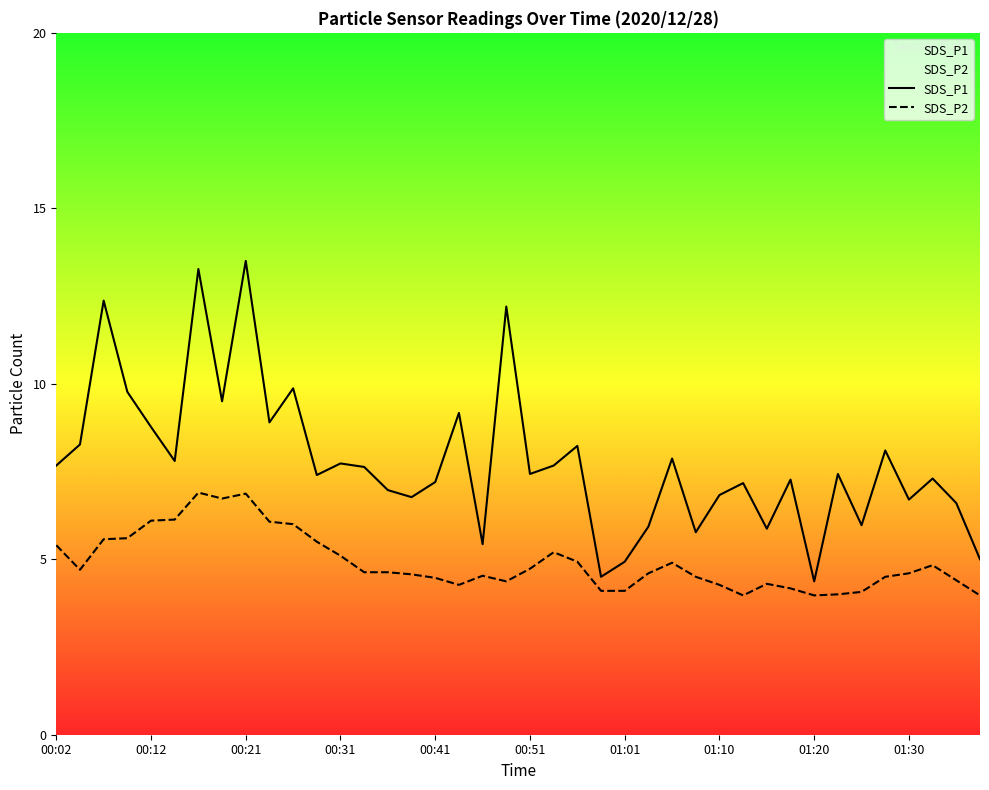

In SDS_P2, how many points are lower than both neighbors (excluding endpoints)?

6